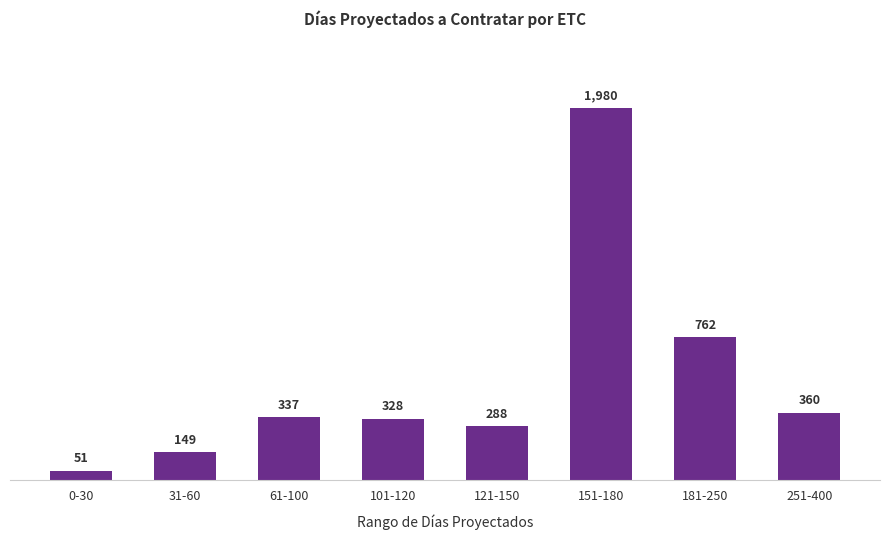

What is the minimum value shown in the chart?

51